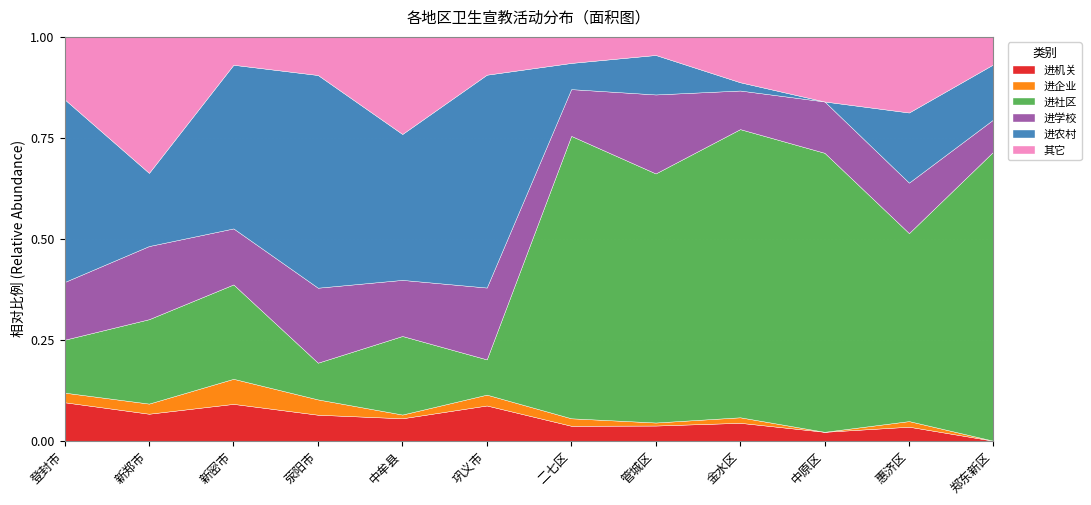

Which series has the largest total across all categories?

进社区